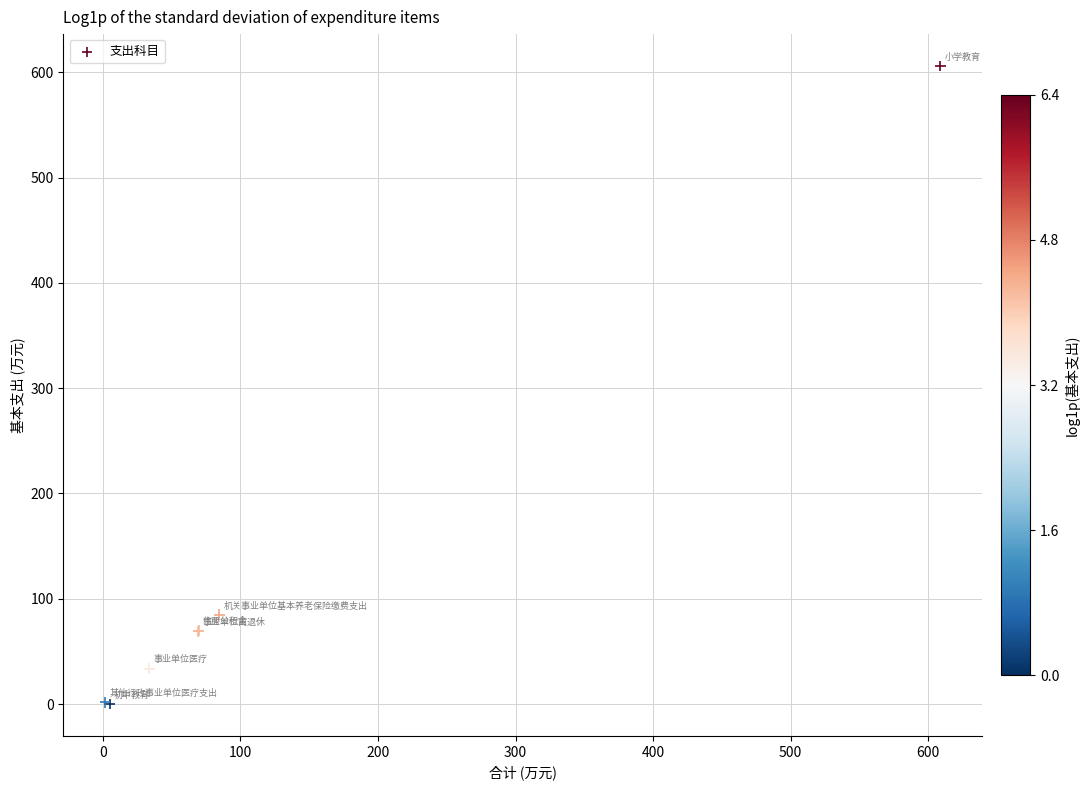

What Y value in the scatter plot is closest to 302?

84.7